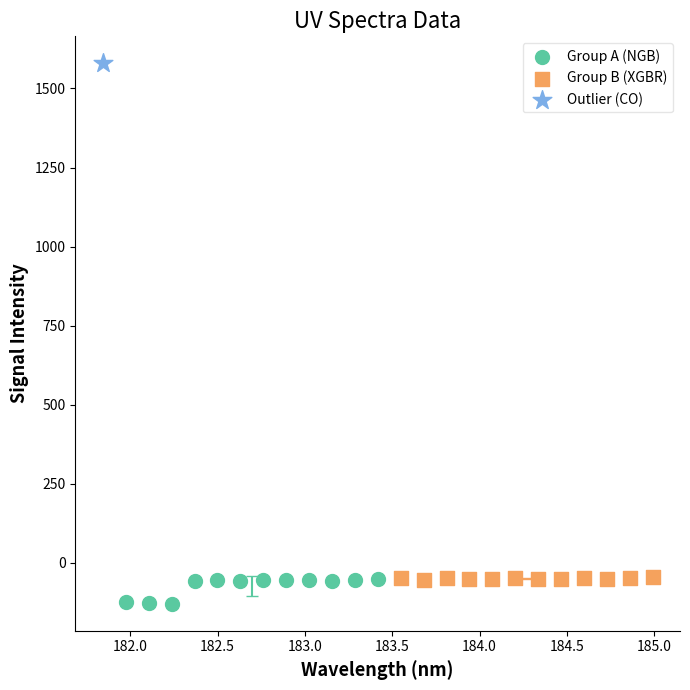

What are all the series names shown in the legend?

Group A (NGB), Group B (XGBR), Outlier (CO)